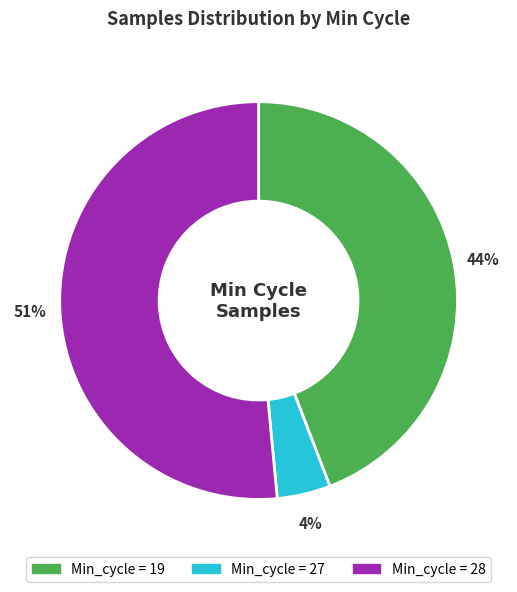

To the nearest percent, what is the average slice percentage?

33%